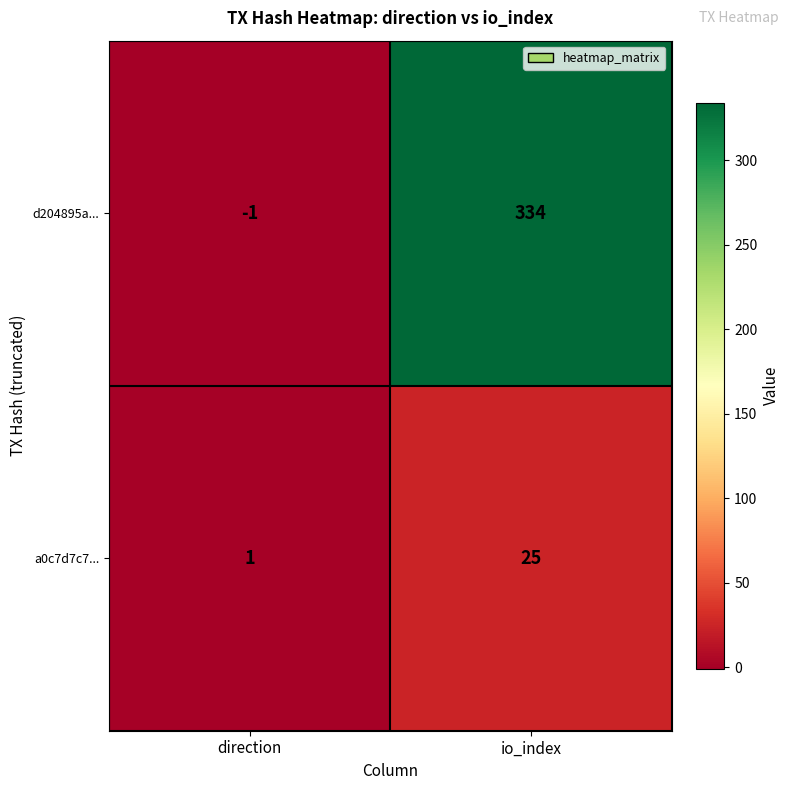

Between direction and io_index, which series saw the biggest shift?

d204895a...